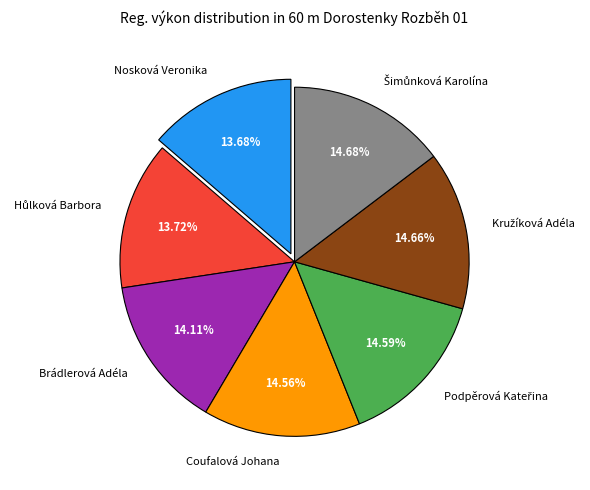

Between Coufalová Johana and Nosková Veronika, which is larger?

Coufalová Johana